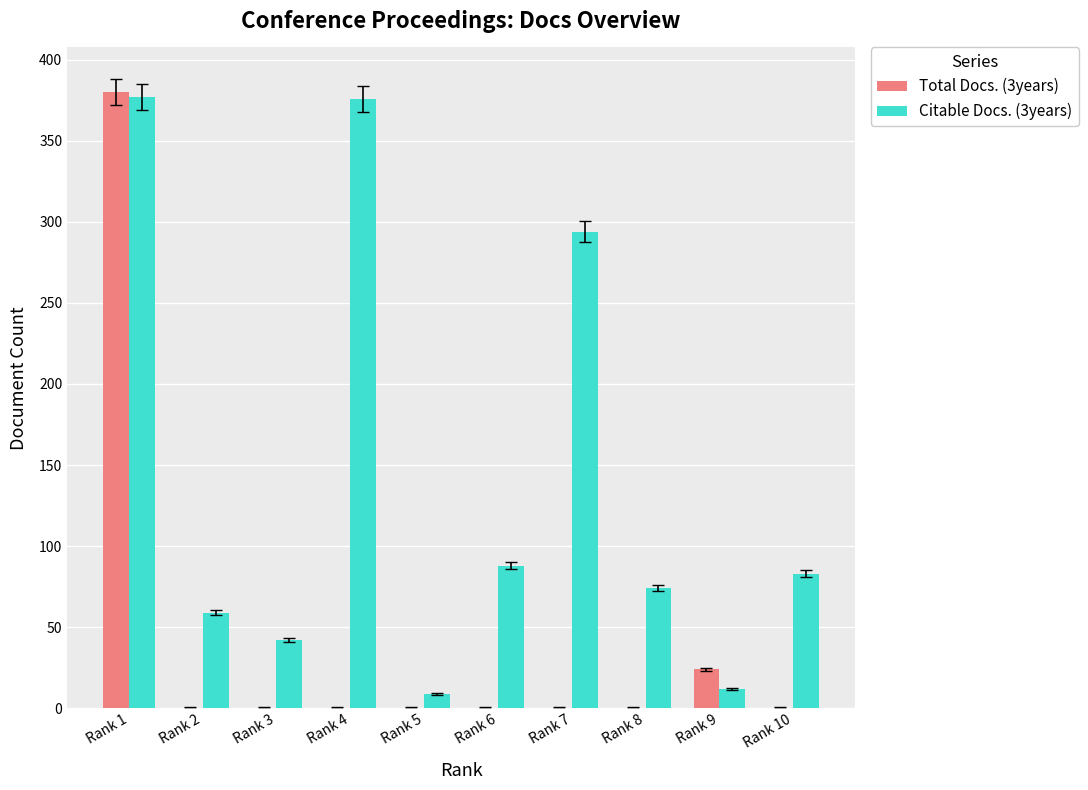

How many values in the Total Docs. (3years) series exceed 0?

2